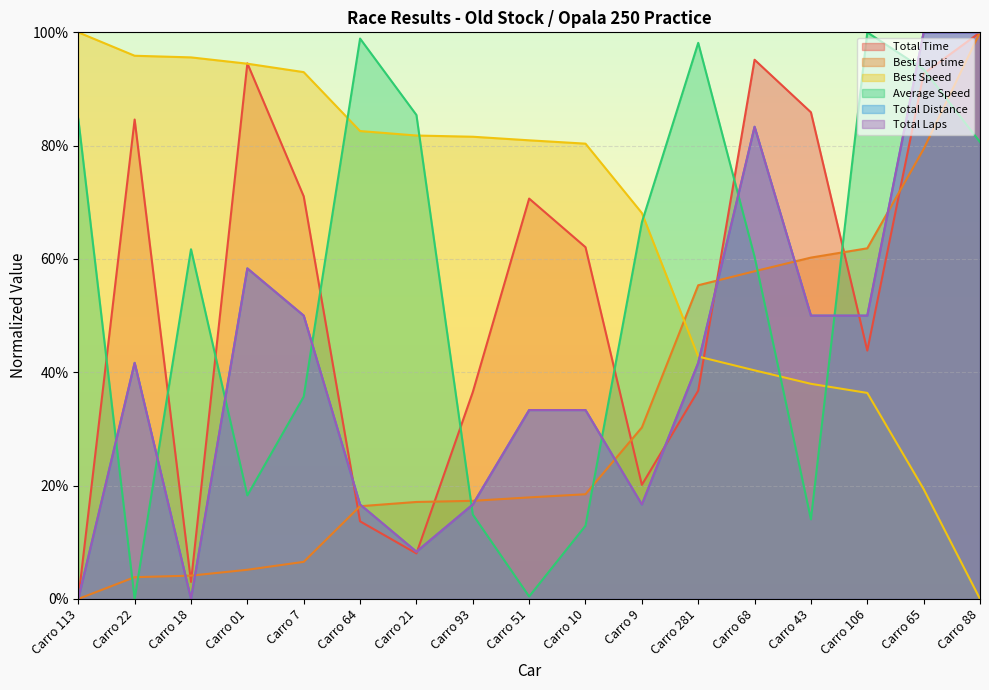

The Average Speed series shows 1.4 at Carro 281. True or false?

False